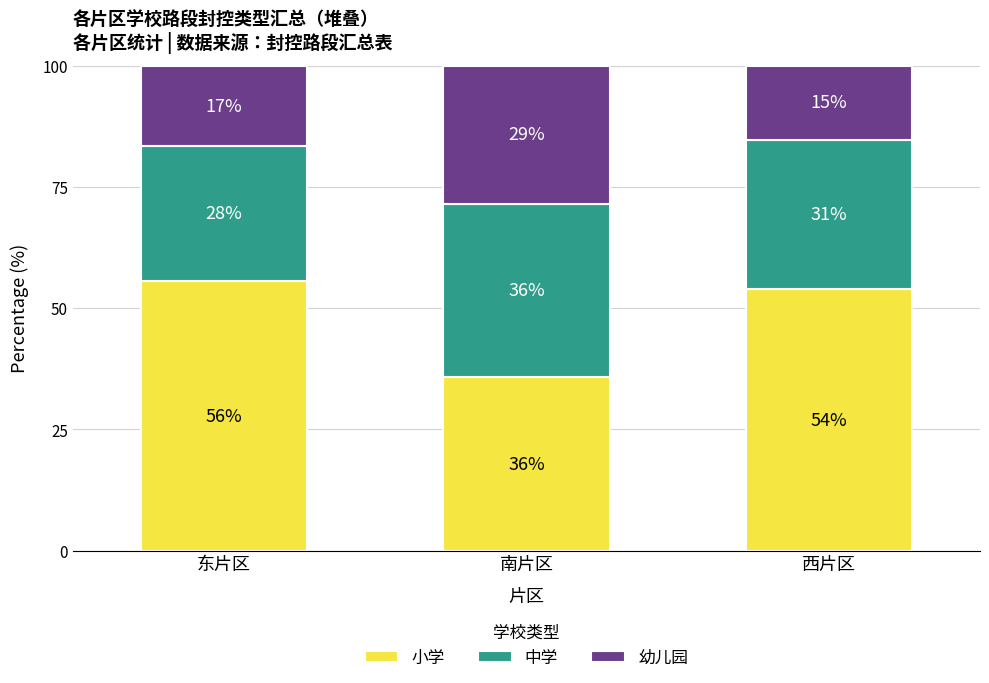

What is the approximate value of 中学 at 南片区?

35.7